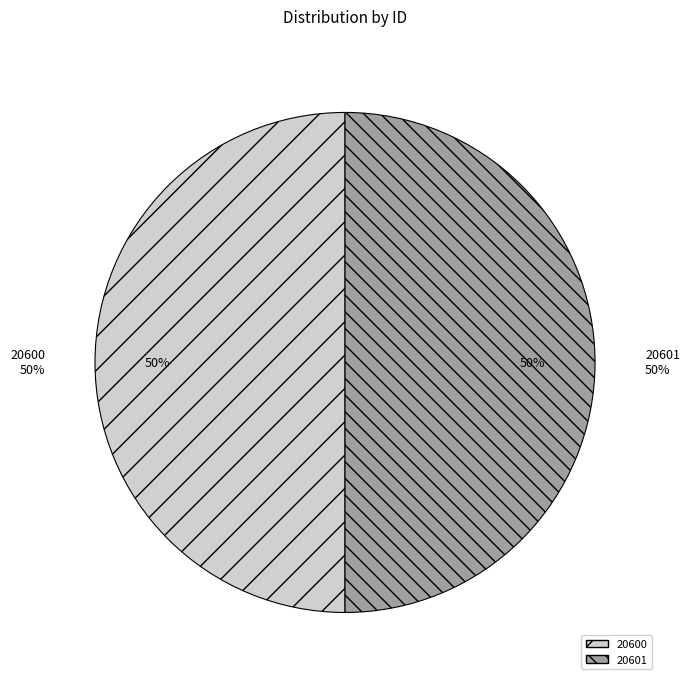

Is there a majority slice in this chart?

Yes